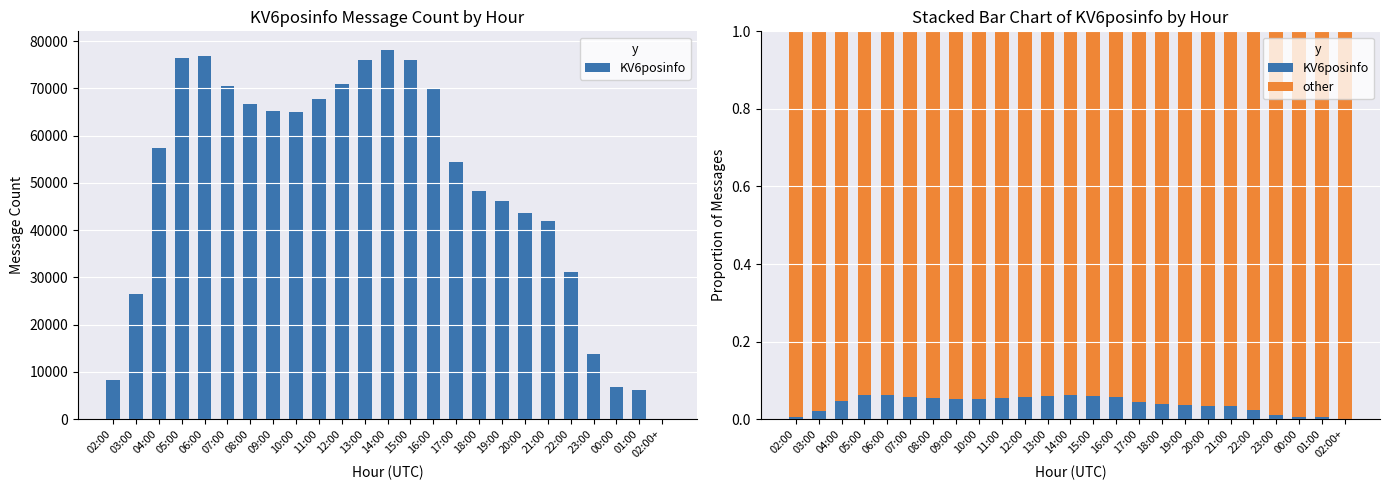

What is the difference between the highest and lowest values at 12:00?

0.9